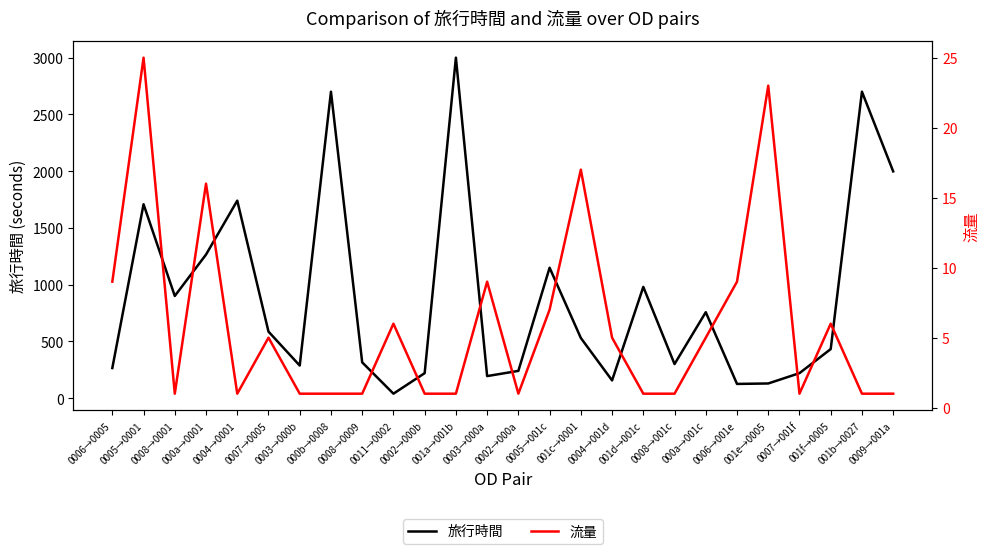

True or false: 旅行時間 and 流量 cross at least once.

False